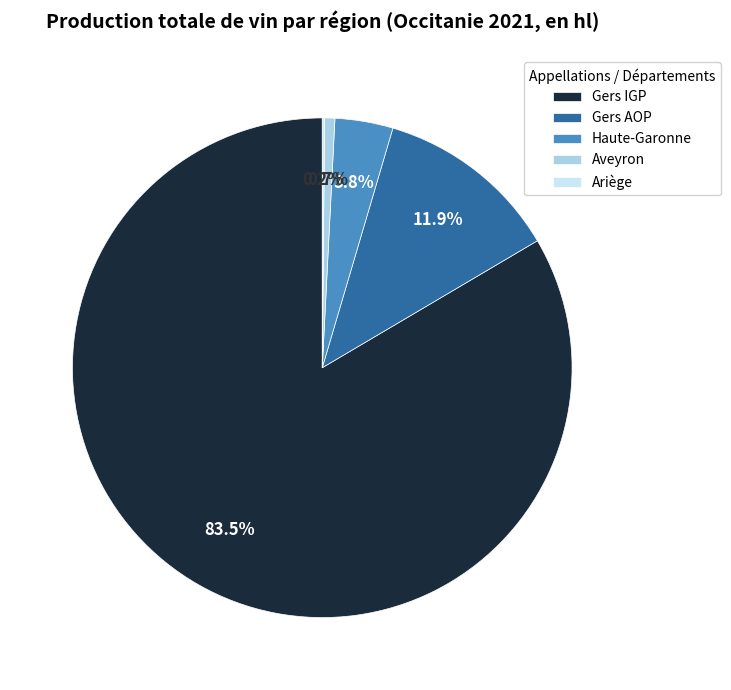

Which category has the biggest portion of the pie?

Gers IGP